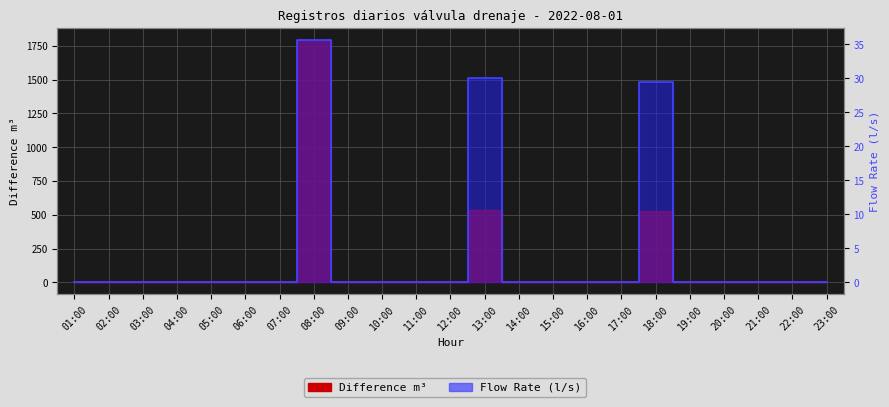

True or false: Flow Rate (l/s) and Difference m³ intersect in this chart.

False